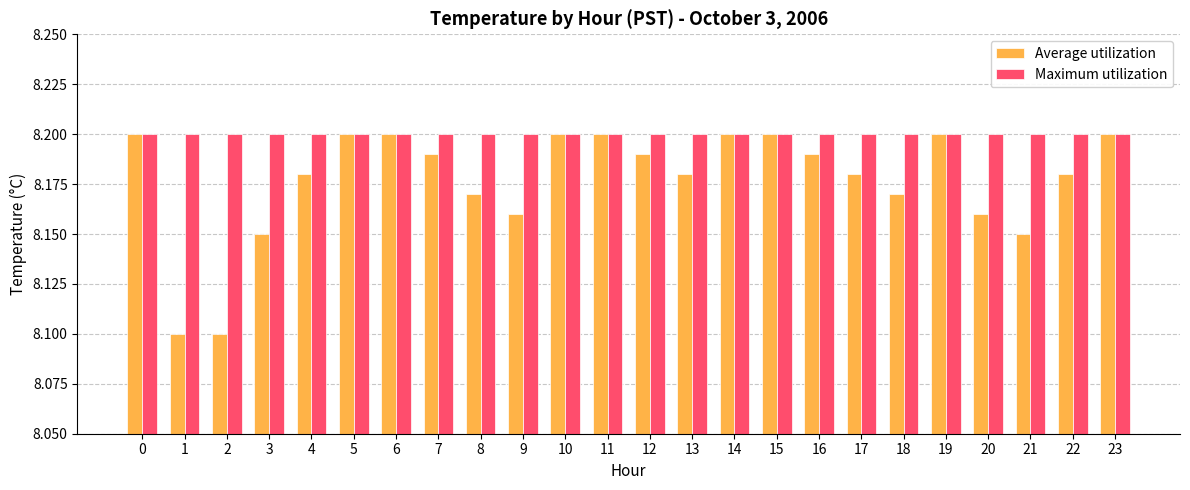

What is the minimum value for Average utilization?

8.1